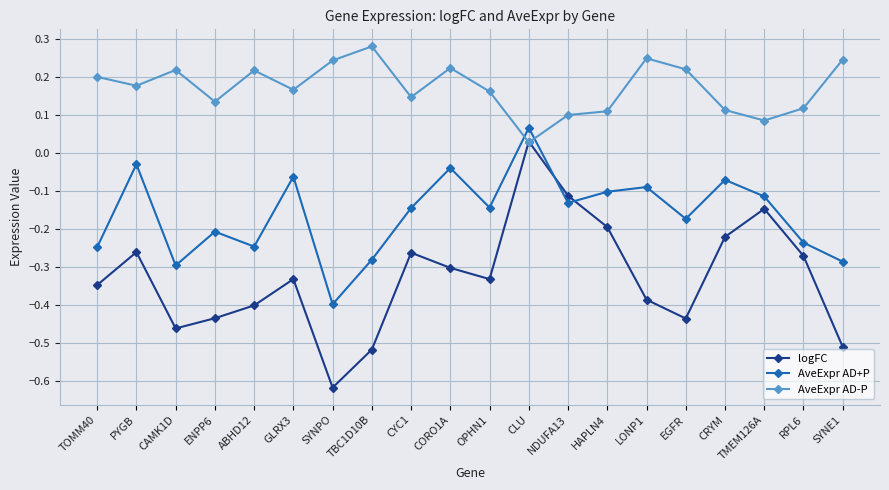

Which category has the lowest value in the logFC series?

SYNPO